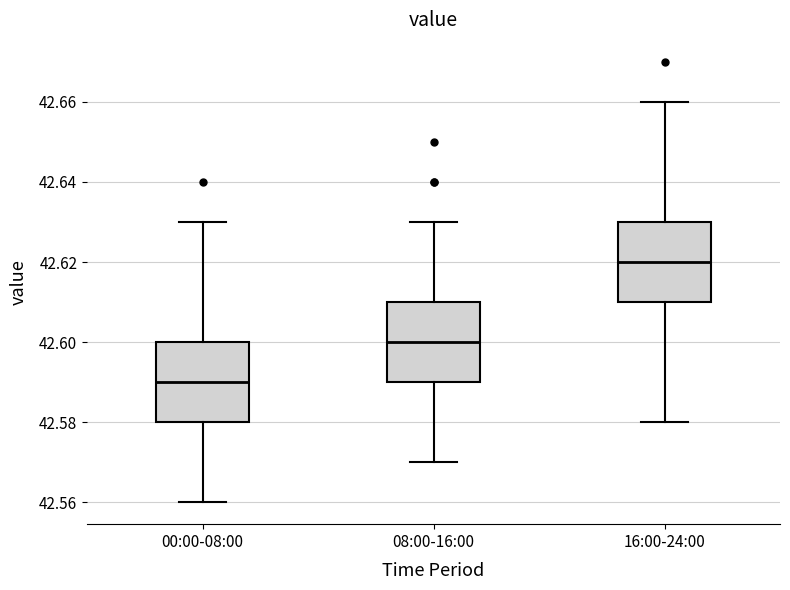

Reading left to right, transcribe this box plot: for each box, give where its median line is, the range the box spans, and where its two whiskers end, as read against the y-axis. The values are not printed on the chart, so give them approximately, as read against the axis.

00:00-08:00: median 42.59, box 42.58 to 42.60, whiskers 42.56 to 42.63
08:00-16:00: median 42.60, box 42.59 to 42.61, whiskers 42.57 to 42.63
16:00-24:00: median 42.62, box 42.61 to 42.63, whiskers 42.58 to 42.66